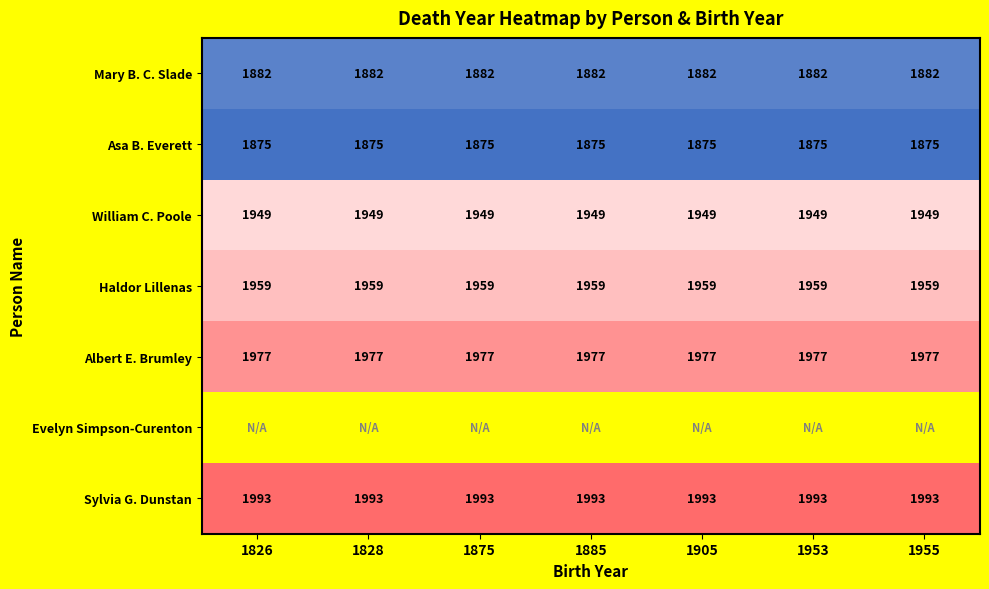

What is the sum of the Asa B. Everett values at 1885 and 1953?

3750